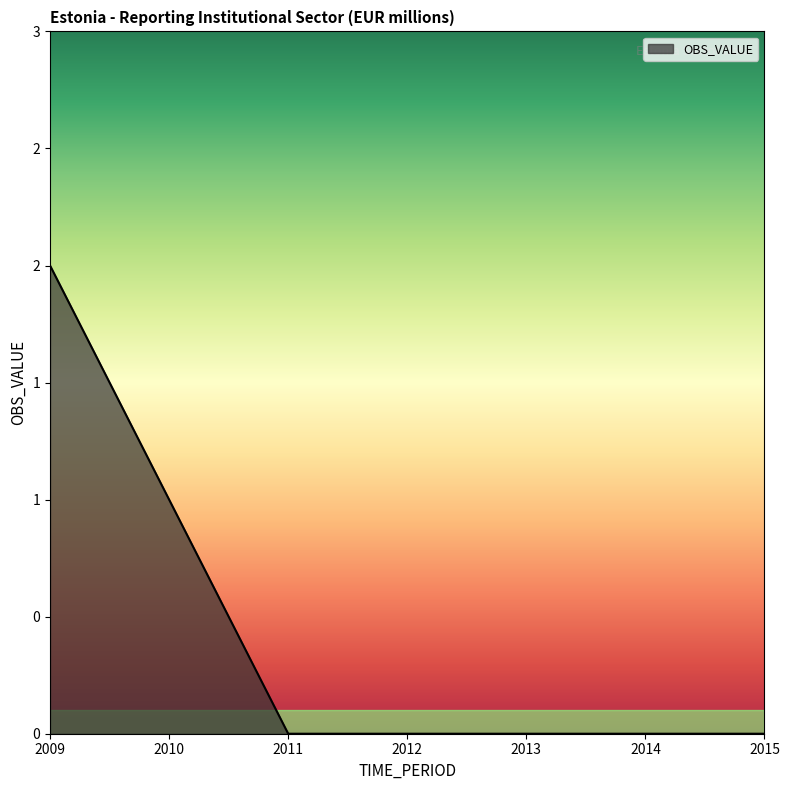

True or false: the data shows 0 at 2012.

True